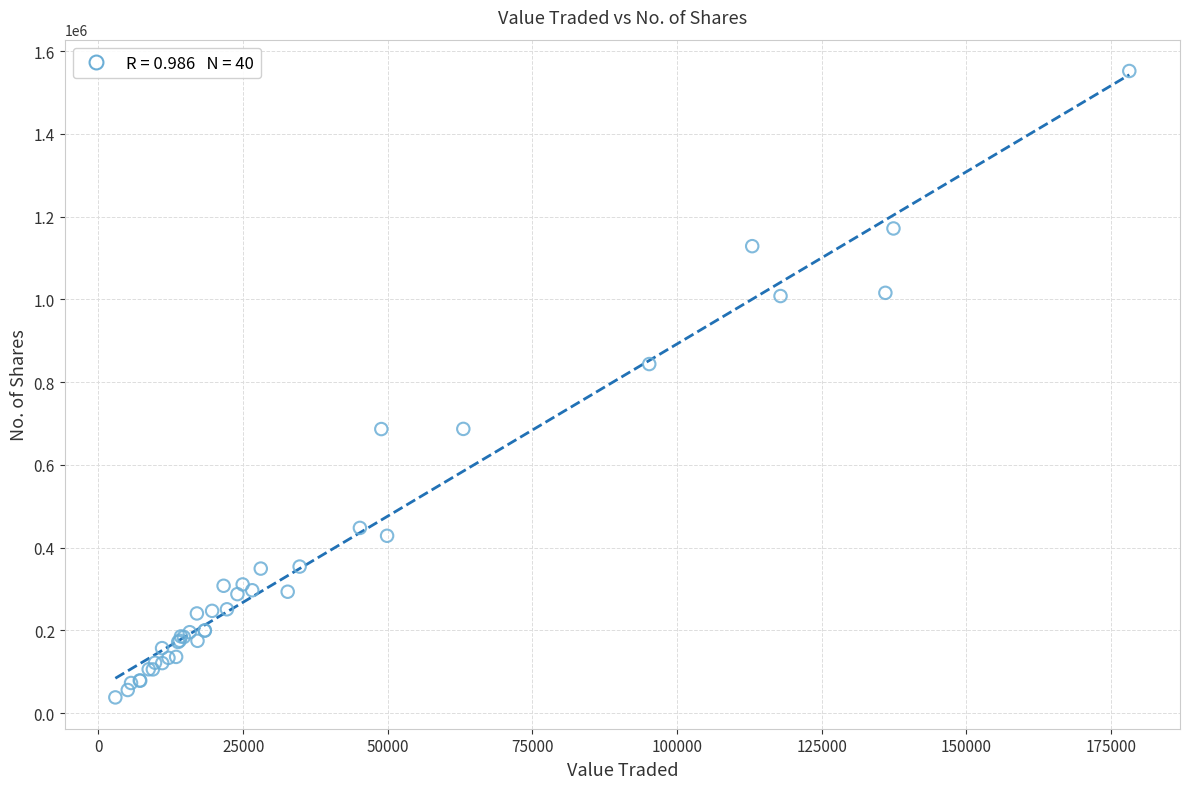

What Y value in the scatter plot is closest to 795063?

843697